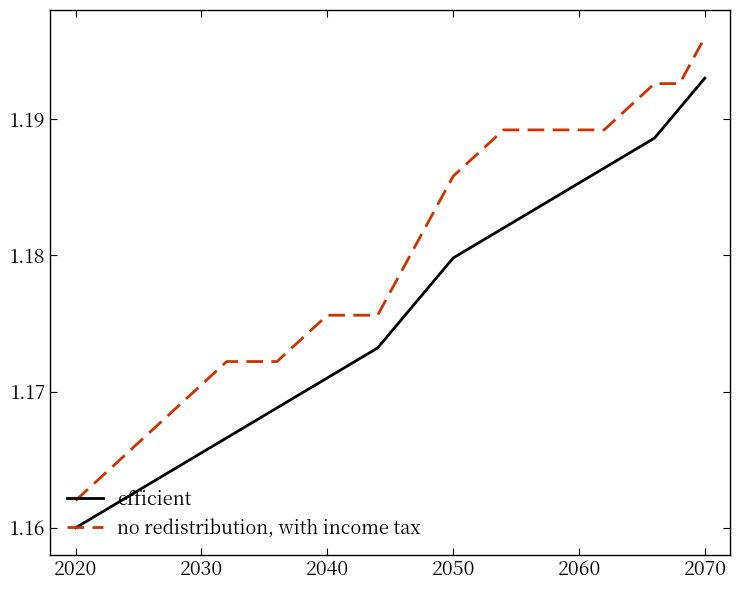

What is the sum of all efficient values?

18.8